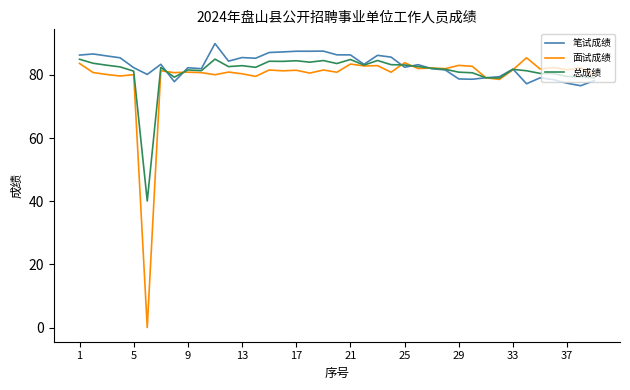

What is the maximum value for 总成绩?

85.0